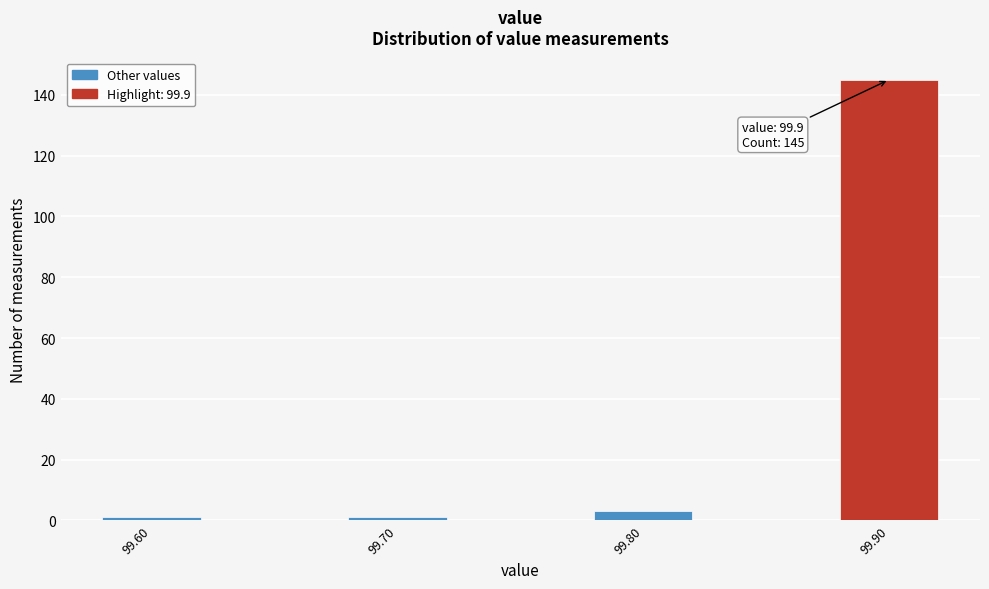

Reading right to left, extract all data points from this chart.

145	3	1	1